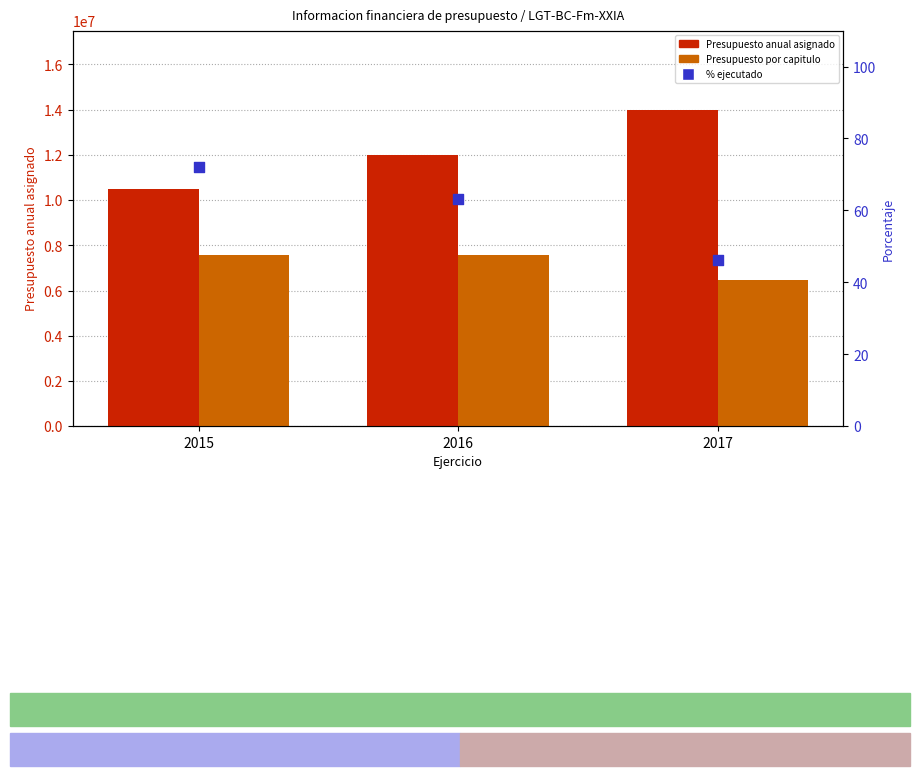

Which series has the largest Y range (max minus min)?

Presupuesto anual asignado